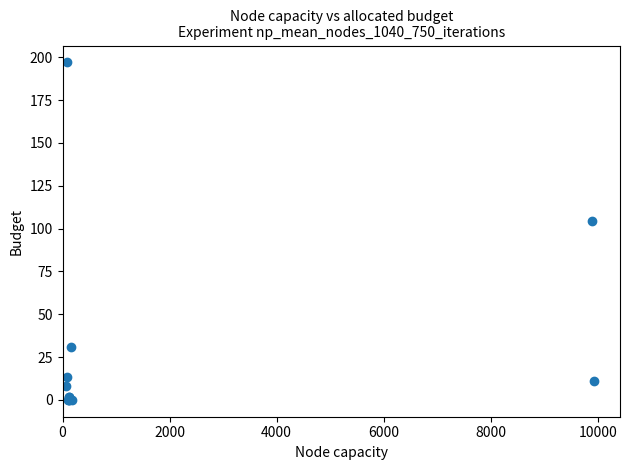

What Y value in the scatter plot is closest to 98?

104.5